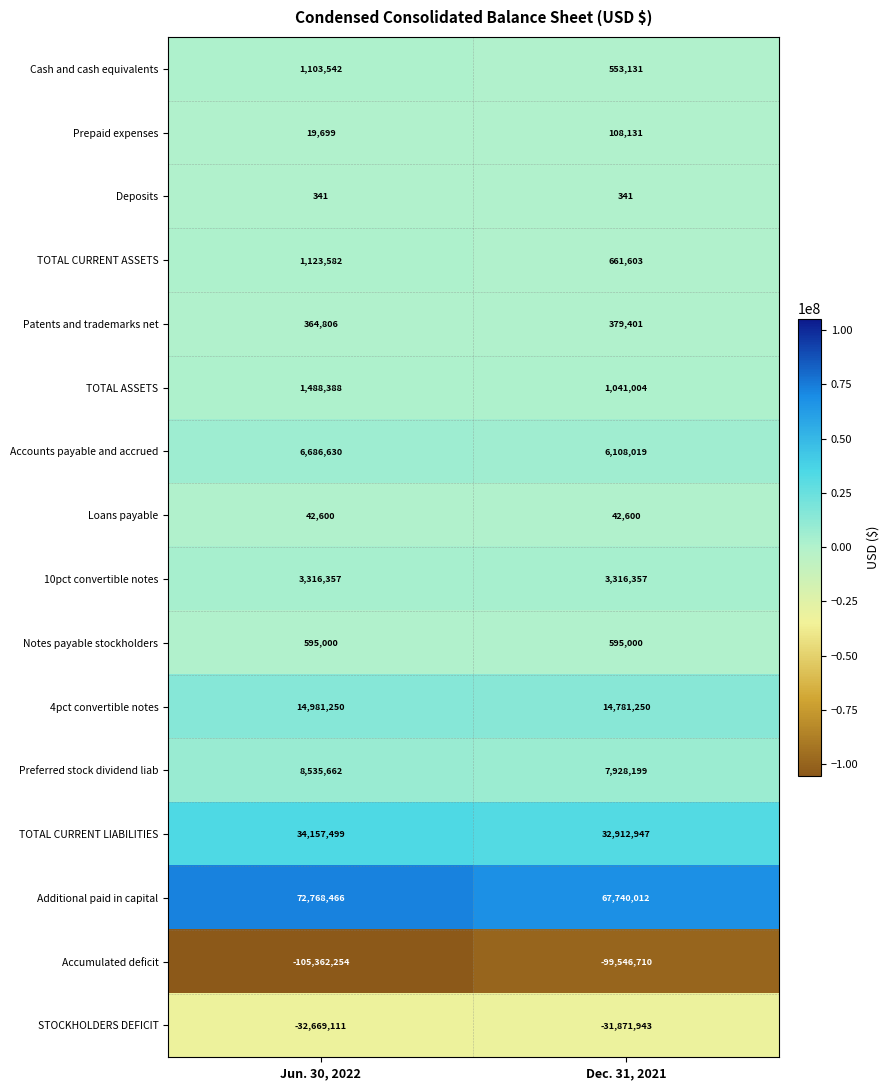

Which series has the largest range (max minus min)?

Accumulated deficit